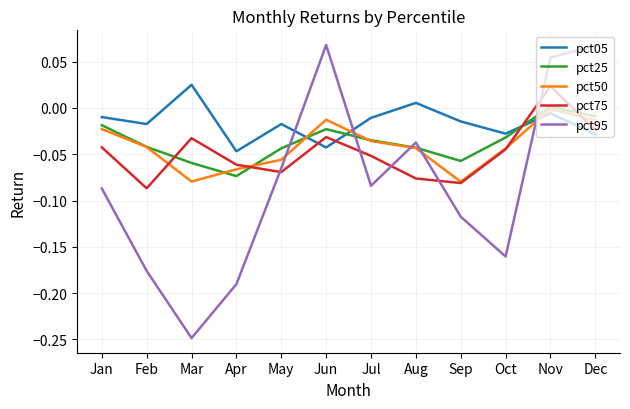

Which category has the lowest value in the pct25 series?

Apr